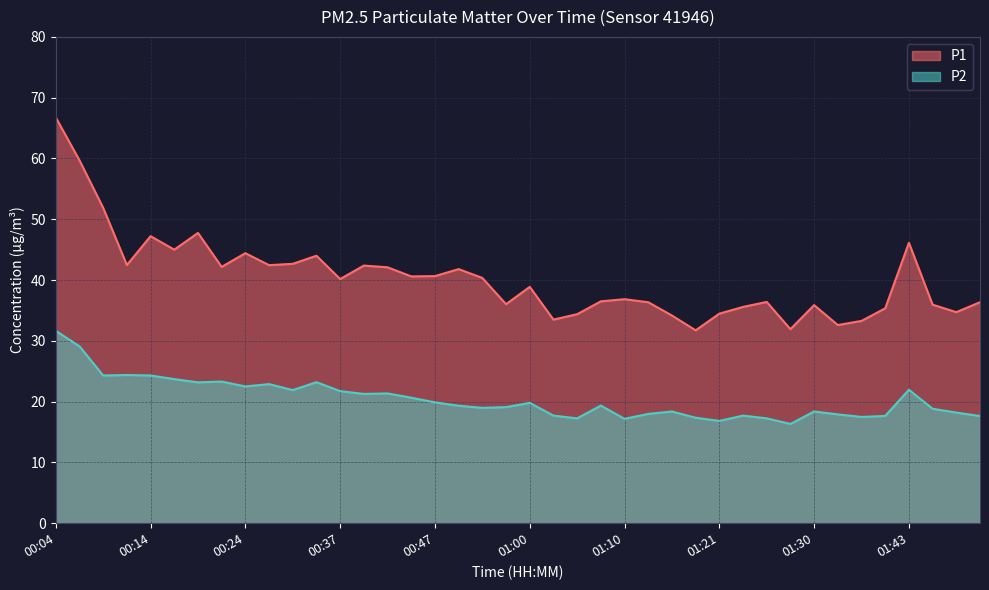

True or false: P2 and P1 cross at least once.

False